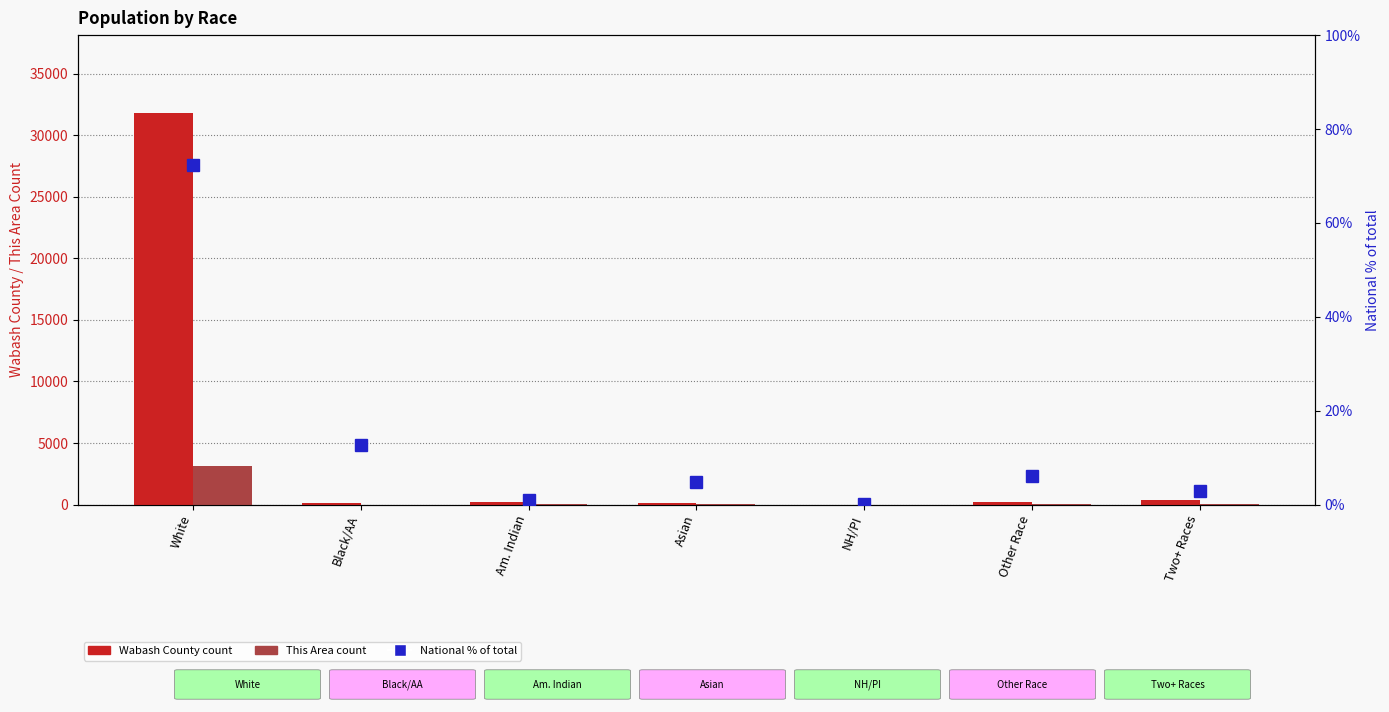

What are all the series names shown in the legend?

Wabash County, This Area, National %